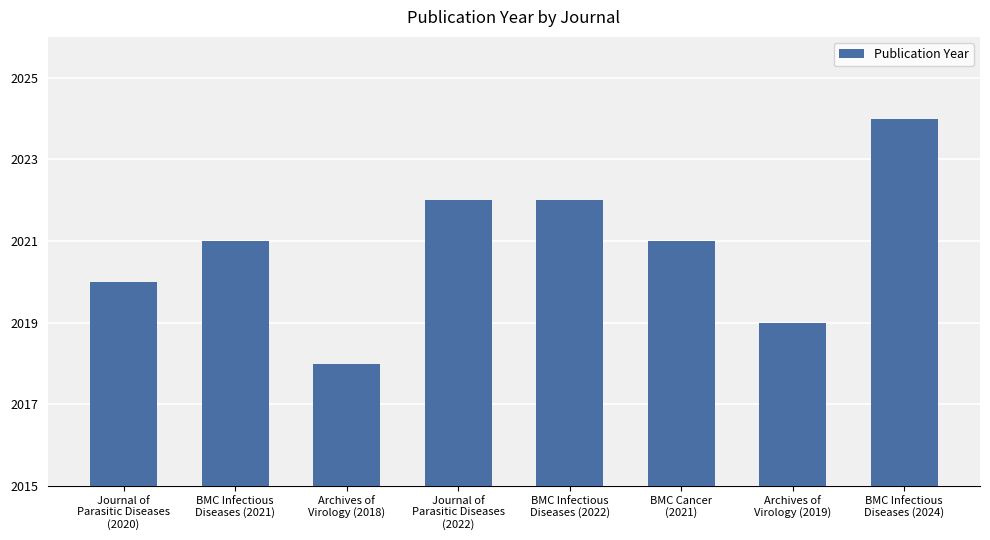

What is the sum of all values?

16167